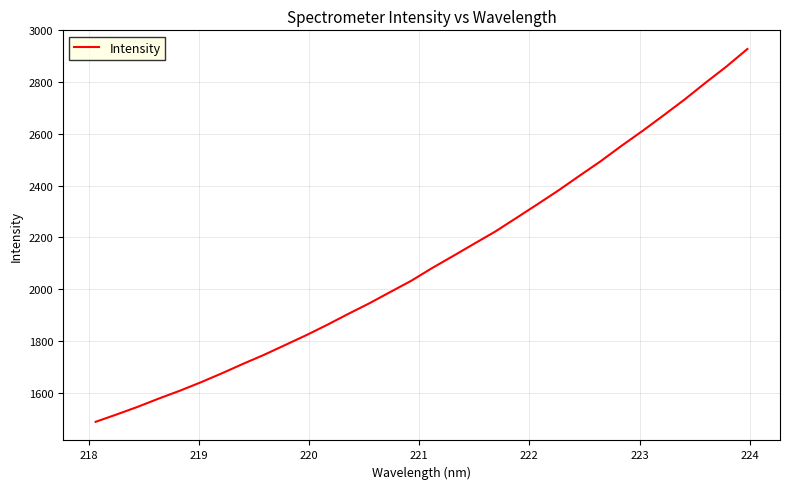

Reading left to right, list all the values displayed in this chart.

1487.8	1516.2	1545.7	1577.6	1607.9	1640.5	1675.2	1711.6	1746.5	1784.2	1822.1	1862.3	1904.5	1945.3	1989.1	2032.7	2082.2	2128.8	2176.2	2223.0	2275.4	2328.1	2381.6	2438.2	2494.0	2553.8	2611.4	2671.5	2732.6	2797.5	2860.5	2928.4